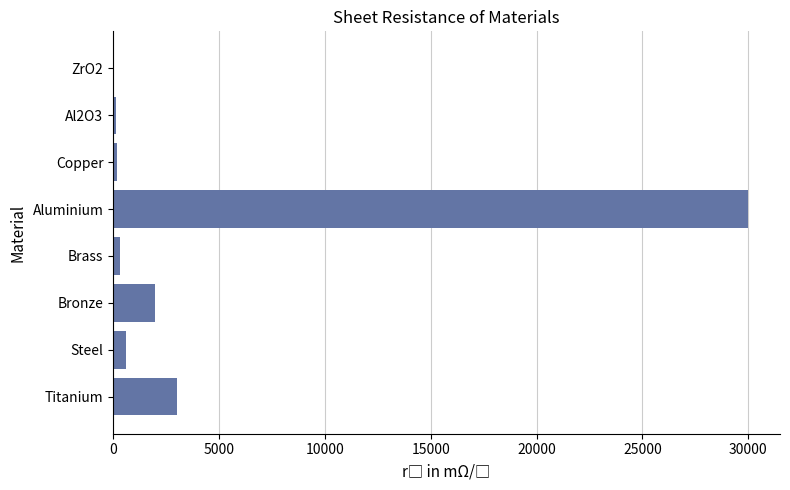

What is the sum of all values?

36250